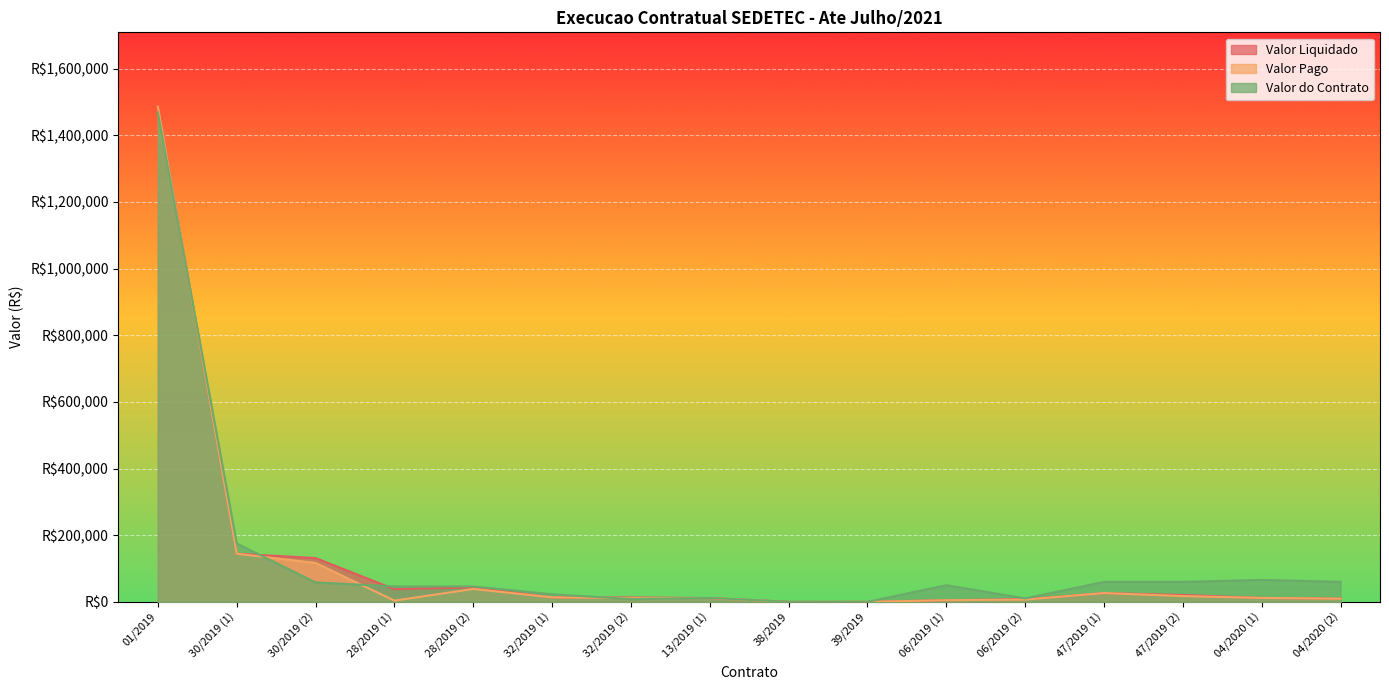

What is the sum of the Valor Pago values at 47/2019 (1) and 30/2019 (1)?

171028.6